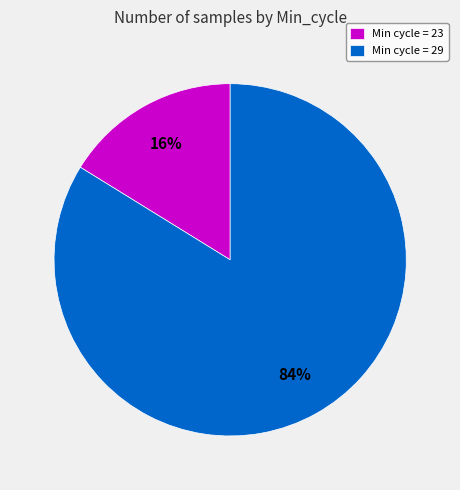

Is the sum of Min cycle = 29 and Min cycle = 23 greater than half?

Yes